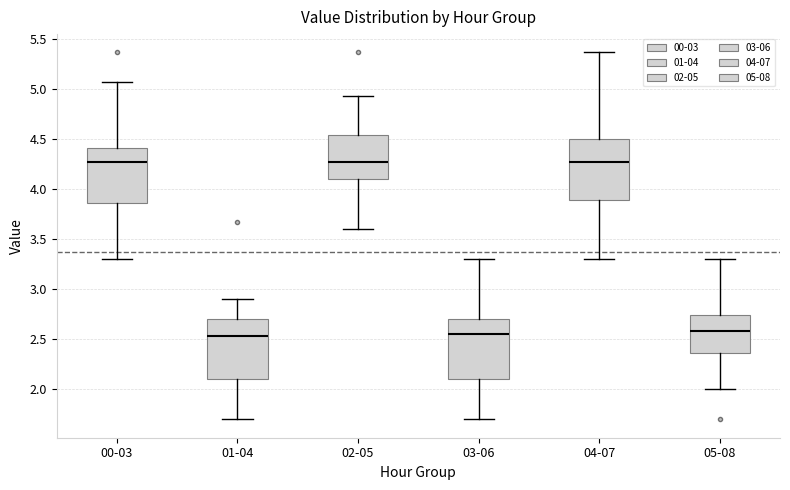

Reading left to right, transcribe this box plot: for each box, give where its median line is, the range the box spans, and where its two whiskers end, as read against the y-axis. The values are not printed on the chart, so give them approximately, as read against the axis.

00-03: median 4.25, box 3.85 to 4.40, whiskers 3.30 to 5.05
01-04: median 2.55, box 2.10 to 2.70, whiskers 1.70 to 2.90
02-05: median 4.25, box 4.10 to 4.55, whiskers 3.60 to 4.95
03-06: median 2.55, box 2.10 to 2.70, whiskers 1.70 to 3.30
04-07: median 4.25, box 3.90 to 4.50, whiskers 3.30 to 5.35
05-08: median 2.60, box 2.35 to 2.75, whiskers 2.00 to 3.30